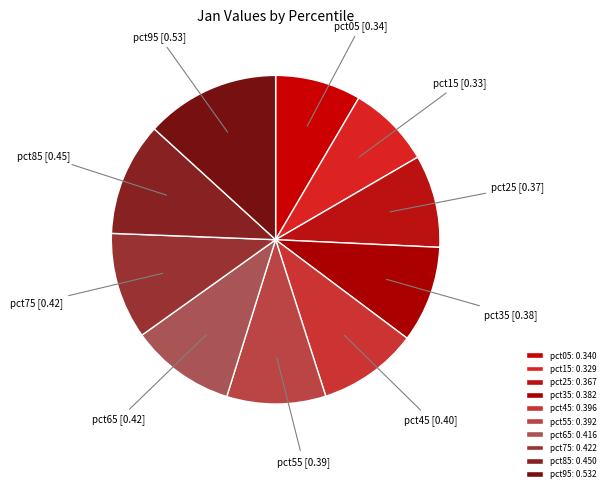

The pct25 slice represents 17% of the pie. True or false?

False